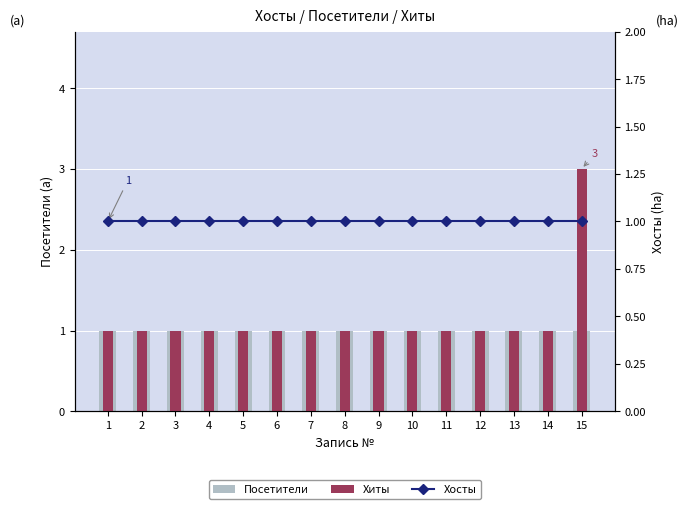

Where is Хиты nearest to the value 2?

1